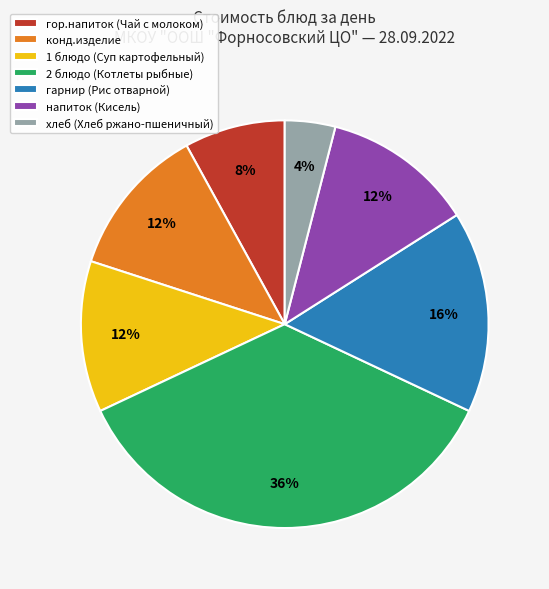

Is it true that напиток (Кисель) is 2% of the pie?

False